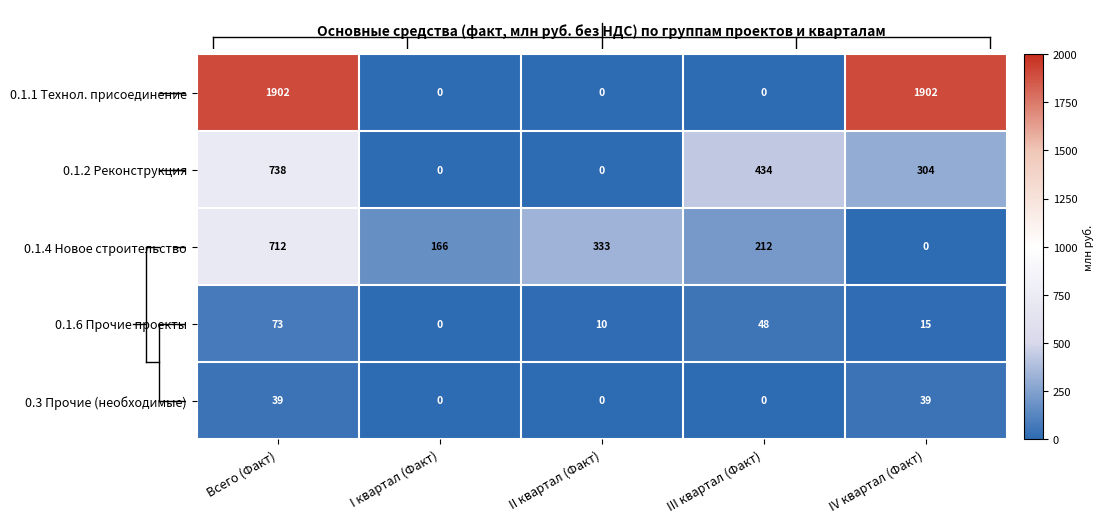

At how many categories does at least one series exceed 14?

5